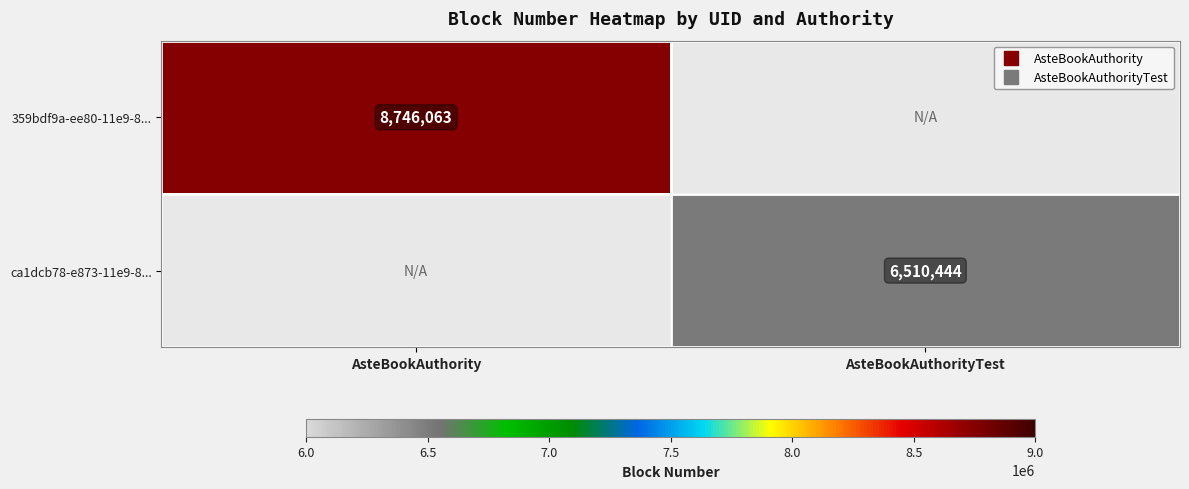

At how many categories does at least one series exceed 6766474?

1